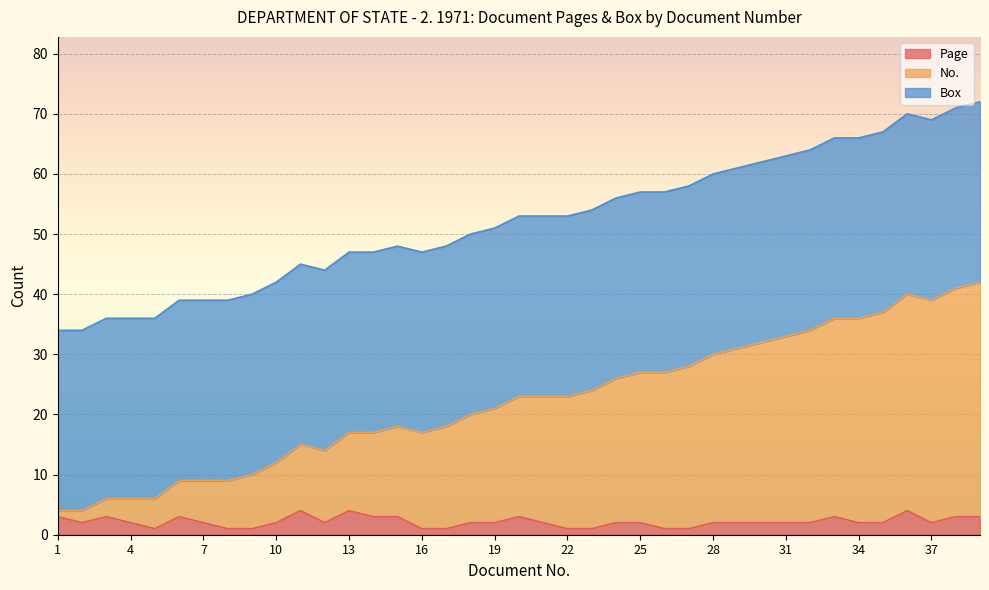

True or false: No. and Page intersect in this chart.

False